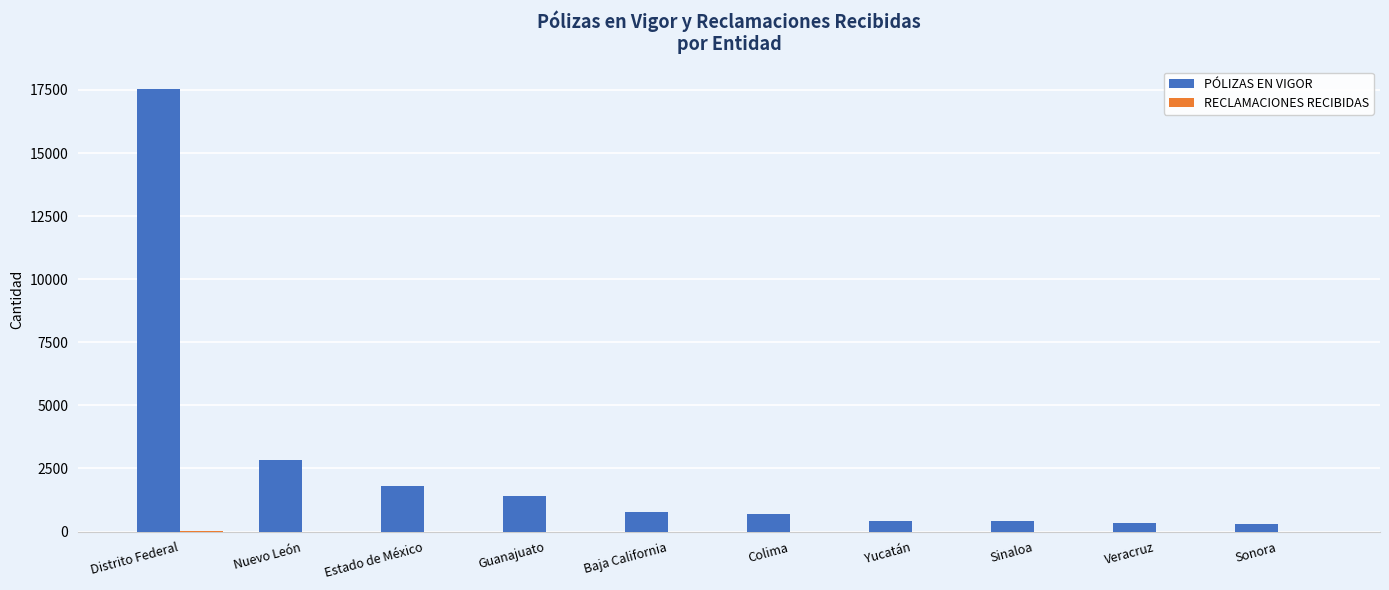

The value of PÓLIZAS EN VIGOR at Estado de México is 1822. True or false?

True